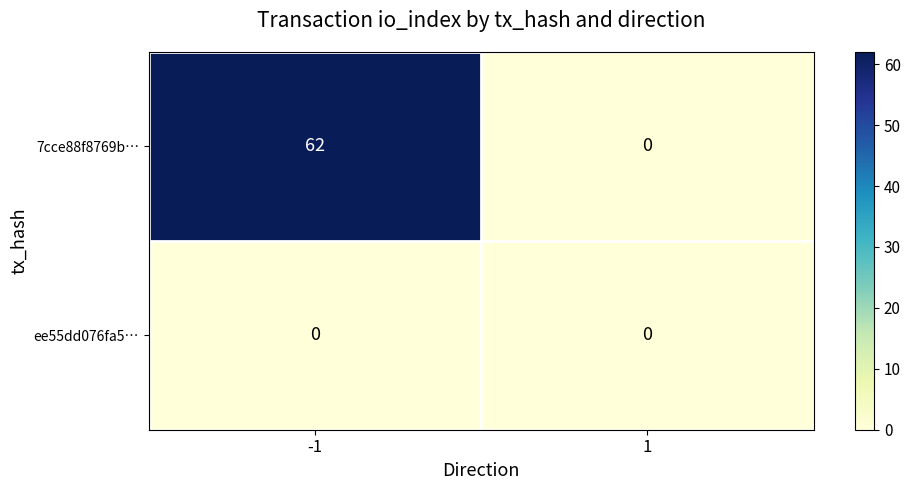

Reading left to right, what are all the values shown in this chart?

7cce88f8769b…: -1=62	1=0
ee55dd076fa5…: -1=0	1=0